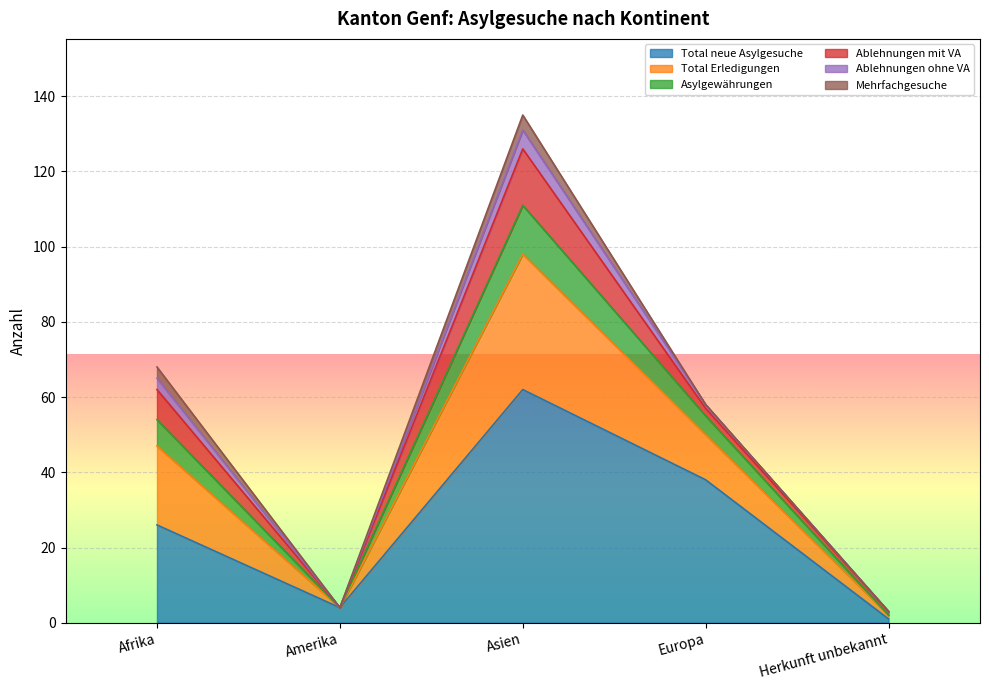

How many categories are shown in the chart?

5